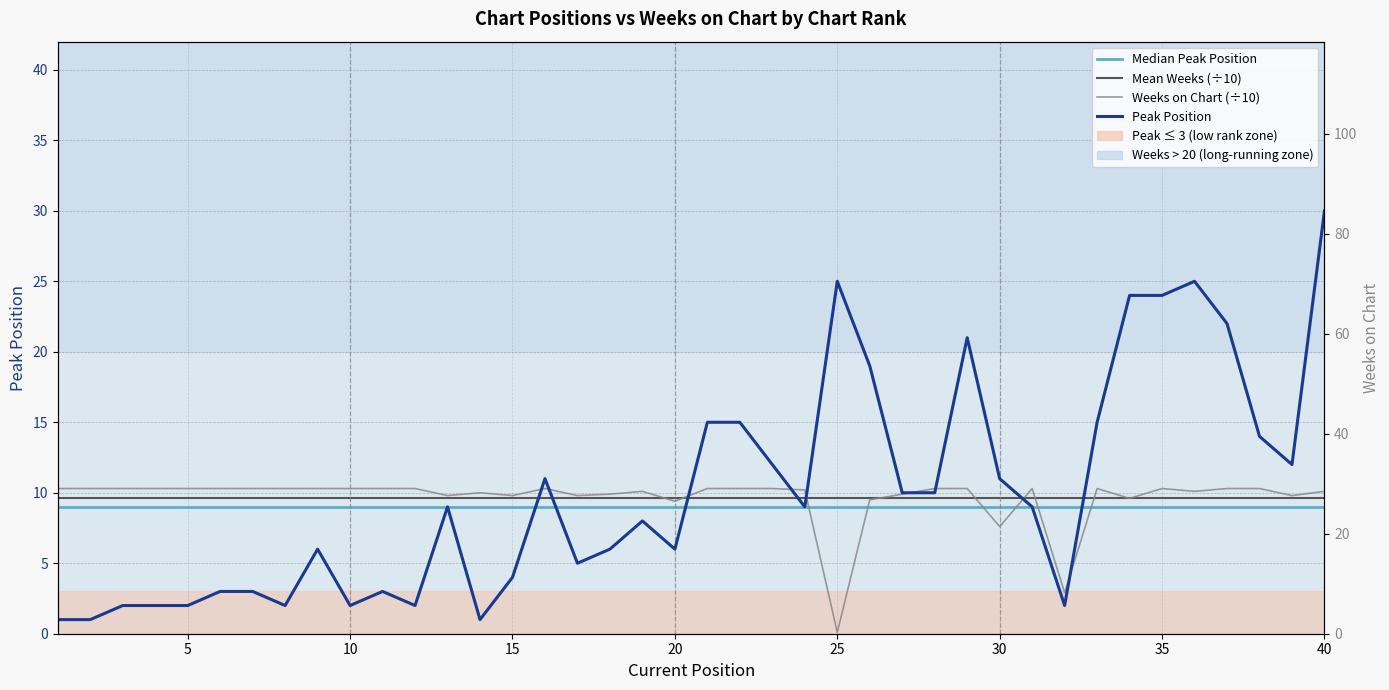

Where is the first local minimum for Peak Position?

8